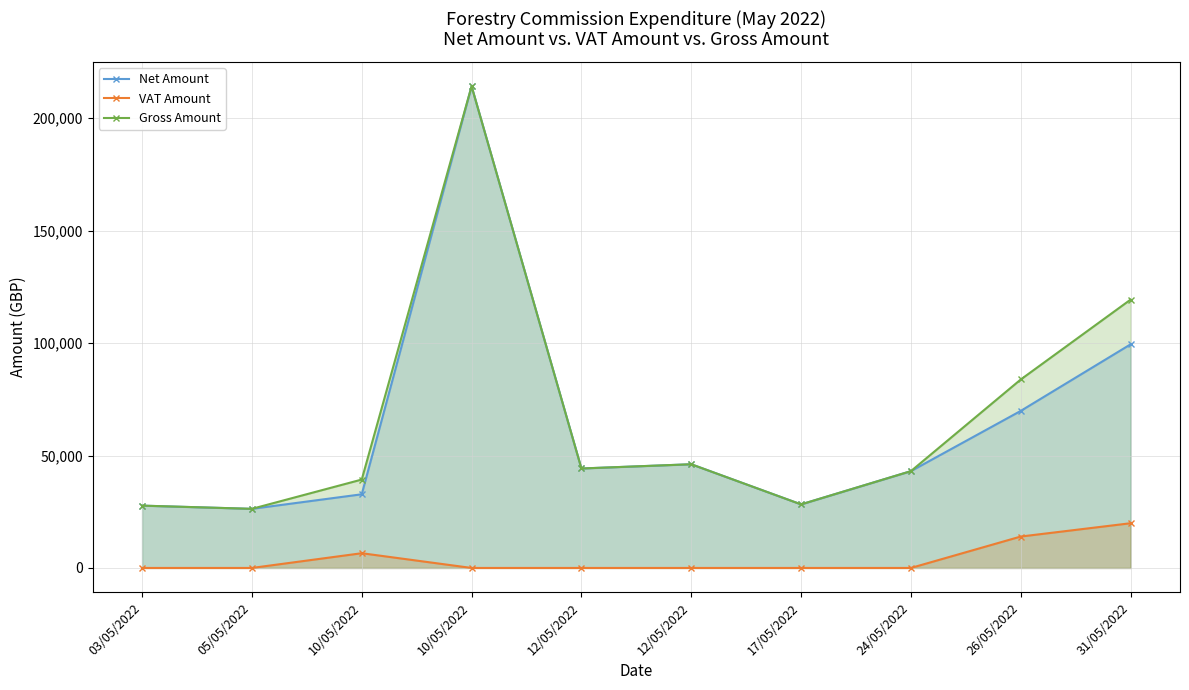

Reading right to left, extract all data points from this chart.

Net Amount: 31/05/2022=99450.0	26/05/2022=69848.2	24/05/2022=43056.4	17/05/2022=28272.0	12/05/2022=46118.0	12/05/2022=44235.6	10/05/2022=214230.0	10/05/2022=32761.0	05/05/2022=26290.6	03/05/2022=27716.2
VAT Amount: 31/05/2022=19890.0	26/05/2022=13969.6	24/05/2022=0.0	17/05/2022=0.0	12/05/2022=0.0	12/05/2022=0.0	10/05/2022=0.0	10/05/2022=6552.2	05/05/2022=0.0	03/05/2022=0.0
Gross Amount: 31/05/2022=119340.0	26/05/2022=83817.8	24/05/2022=43056.4	17/05/2022=28272.0	12/05/2022=46118.0	12/05/2022=44235.6	10/05/2022=214230.0	10/05/2022=39313.2	05/05/2022=26290.6	03/05/2022=27716.2